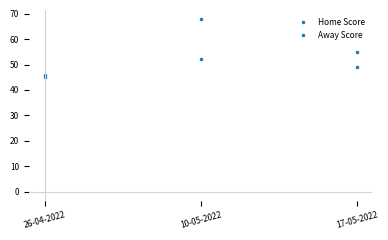

How many data points does each series have?

3